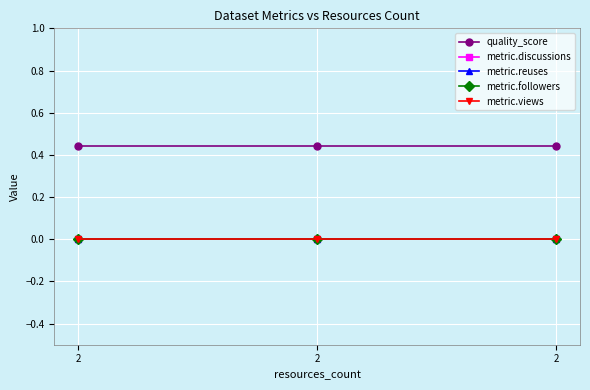

What is the greatest value displayed?

0.4